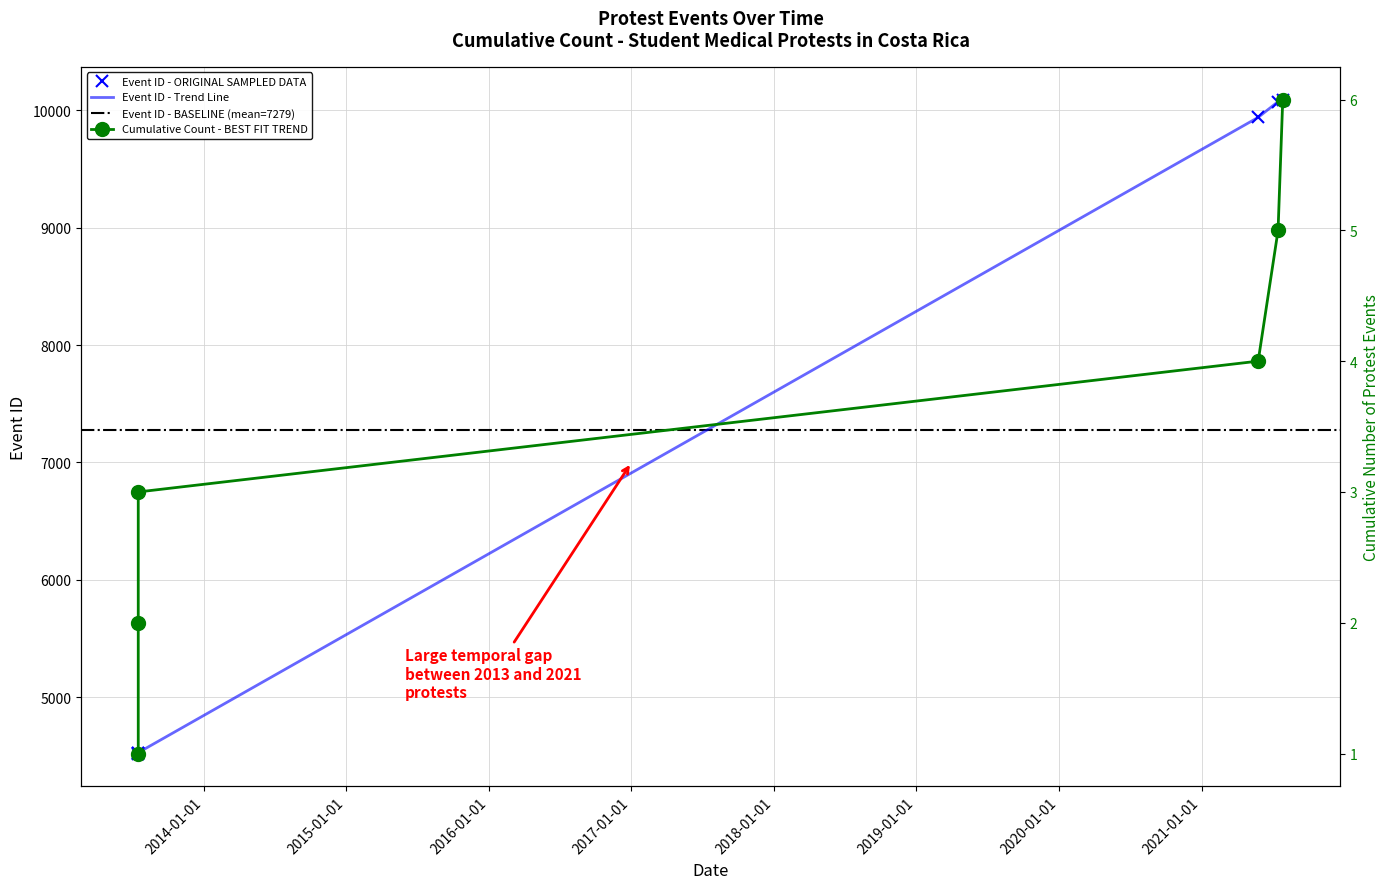

True or false: the data has more than 2 interior local peaks.

False